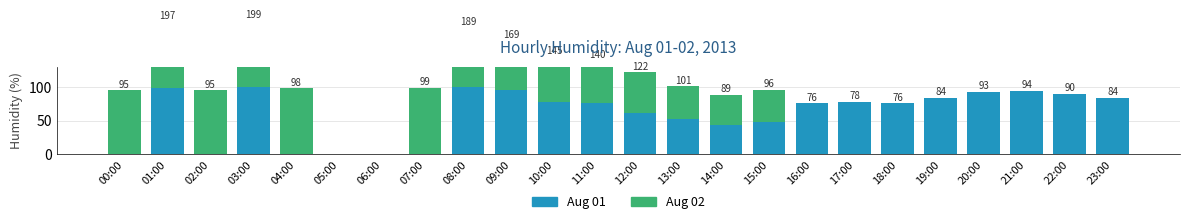

Which category has the highest value in the Aug 01 series?

03:00